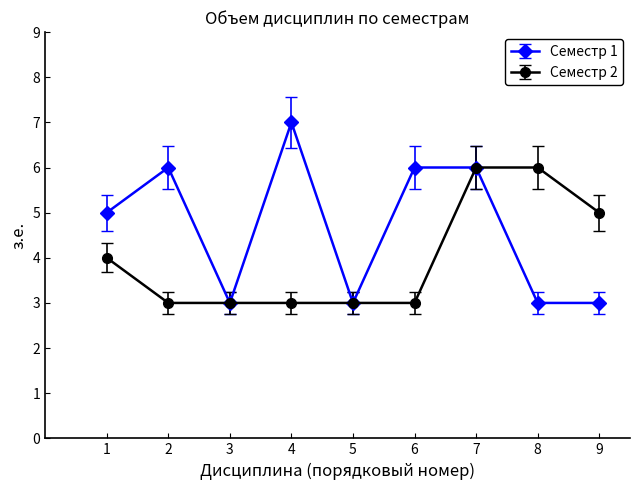

The value of Семестр 1 at 4 is 11. True or false?

False